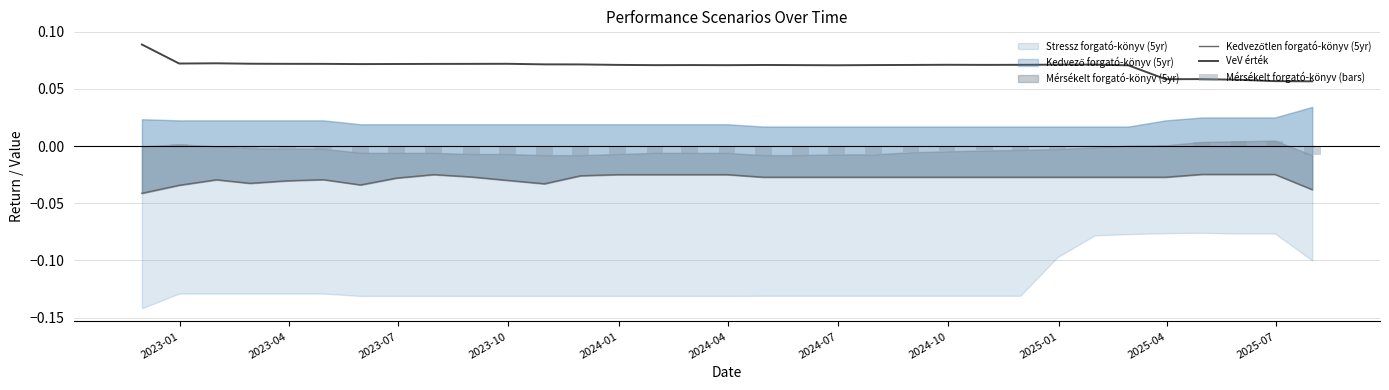

Reading left to right, transcribe all the data shown in this chart.

Kedvezőtlen forgató-könyv (5yr): -0.0	-0.0	-0.0	-0.0	-0.0	-0.0	-0.0	-0.0	-0.0	-0.0	-0.0	-0.0	-0.0	-0.0	-0.0	-0.0	-0.0	-0.0	-0.0	-0.0	-0.0	-0.0	-0.0	-0.0	-0.0	-0.0	-0.0	-0.0	-0.0	-0.0	-0.0	-0.0	-0.0
VeV érték: 0.1	0.1	0.1	0.1	0.1	0.1	0.1	0.1	0.1	0.1	0.1	0.1	0.1	0.1	0.1	0.1	0.1	0.1	0.1	0.1	0.1	0.1	0.1	0.1	0.1	0.1	0.1	0.1	0.1	0.1	0.1	0.1	0.1
Mérsékelt forgató-könyv (bars): -0.0	0.0	-0.0	-0.0	-0.0	-0.0	-0.0	-0.0	-0.0	-0.0	-0.0	-0.0	-0.0	-0.0	-0.0	-0.0	-0.0	-0.0	-0.0	-0.0	-0.0	-0.0	-0.0	-0.0	-0.0	-0.0	-0.0	0.0	0.0	0.0	0.0	0.0	-0.0